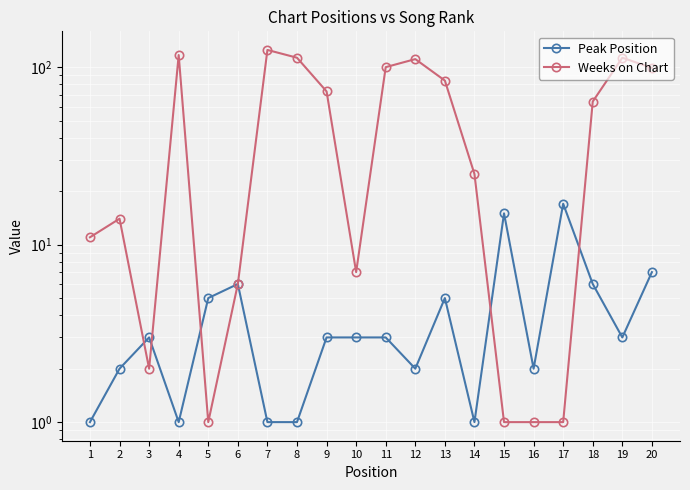

What is the total value across all series at 17?

18